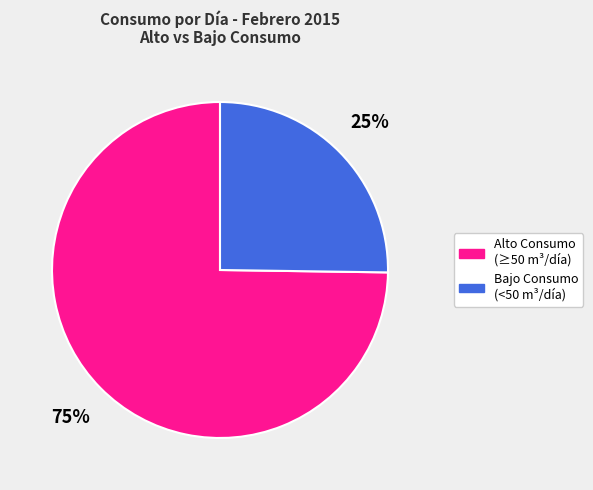

To the nearest percent, what is the average slice percentage?

50%